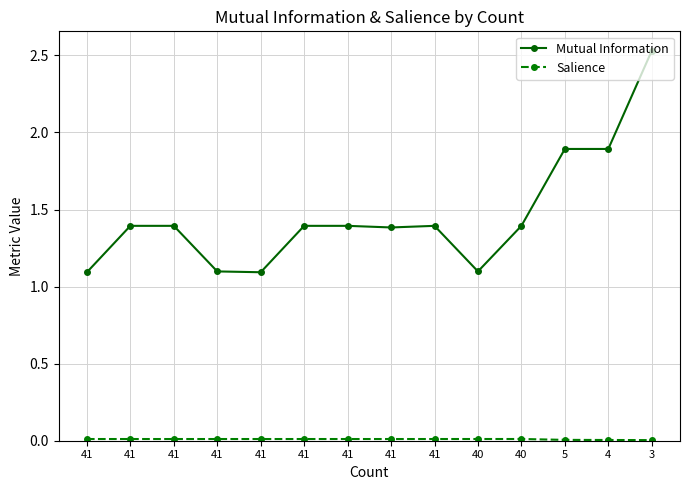

Reading left to right, list all the values displayed in this chart.

Mutual Information: 1.1	1.4	1.4	1.1	1.1	1.4	1.4	1.4	1.4	1.1	1.4	1.9	1.9	2.5
Salience: 0.0	0.0	0.0	0.0	0.0	0.0	0.0	0.0	0.0	0.0	0.0	0.0	0.0	0.0